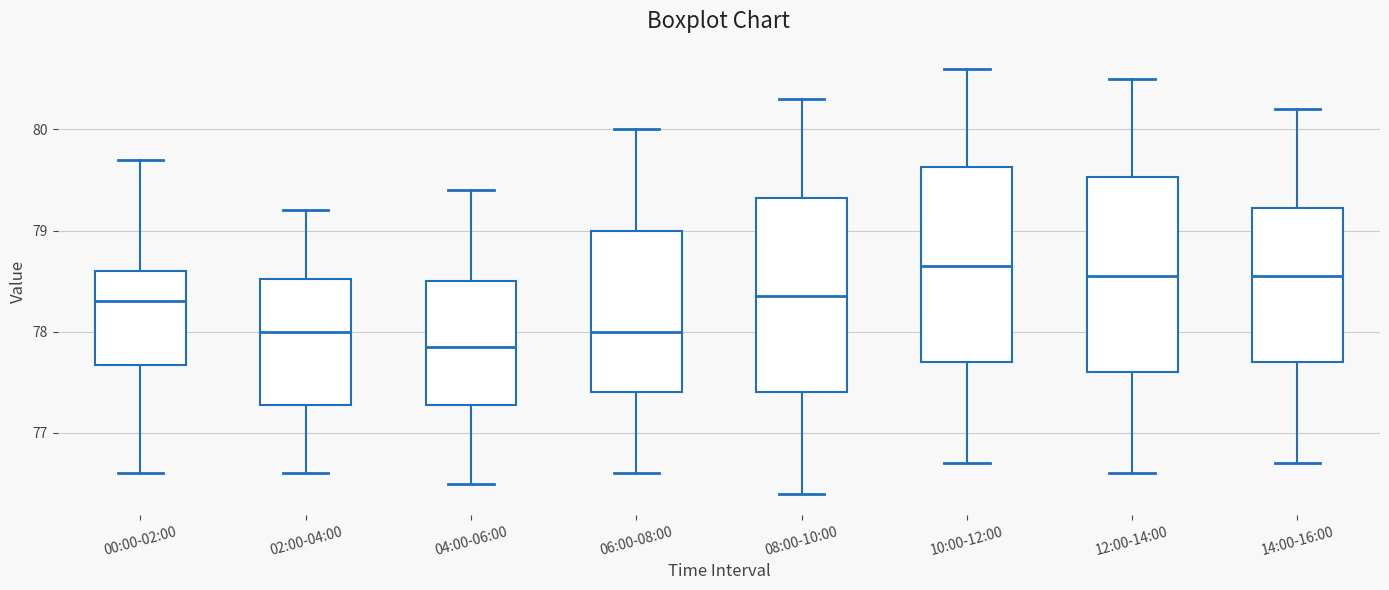

Reading left to right, read every box against the y-axis: the position of its median line, the range the box covers, and the ends of its whiskers. The values are not printed on the chart, so give them approximately, as read against the axis.

00:00-02:00: median 78.3, box 77.7 to 78.6, whiskers 76.6 to 79.7
02:00-04:00: median 78.0, box 77.3 to 78.5, whiskers 76.6 to 79.2
04:00-06:00: median 77.9, box 77.3 to 78.5, whiskers 76.5 to 79.4
06:00-08:00: median 78.0, box 77.4 to 79.0, whiskers 76.6 to 80.0
08:00-10:00: median 78.4, box 77.4 to 79.3, whiskers 76.4 to 80.3
10:00-12:00: median 78.7, box 77.7 to 79.6, whiskers 76.7 to 80.6
12:00-14:00: median 78.6, box 77.6 to 79.5, whiskers 76.6 to 80.5
14:00-16:00: median 78.6, box 77.7 to 79.2, whiskers 76.7 to 80.2